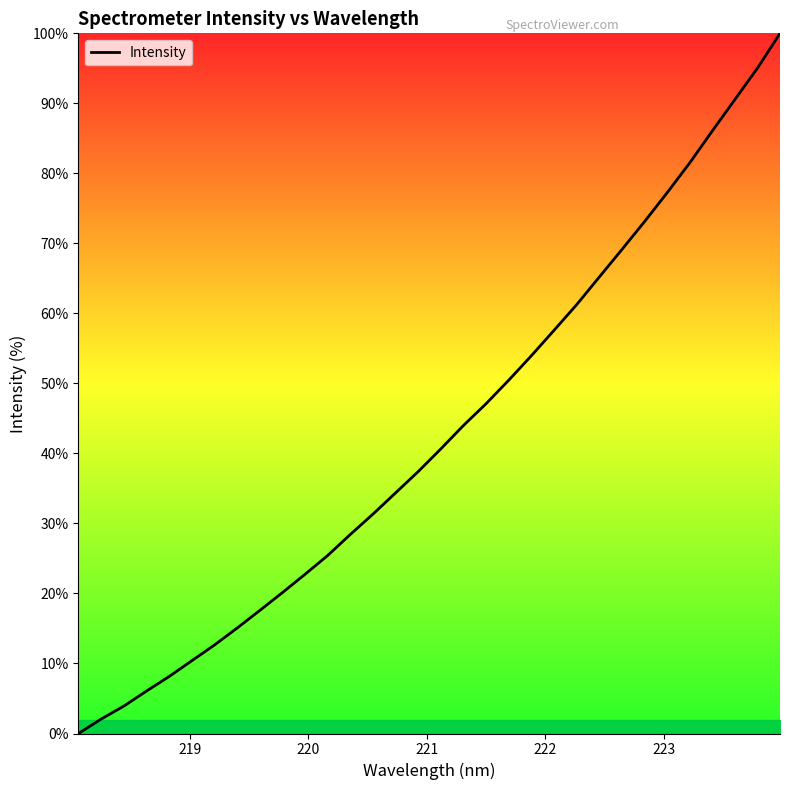

What is the greatest value displayed?

100.0